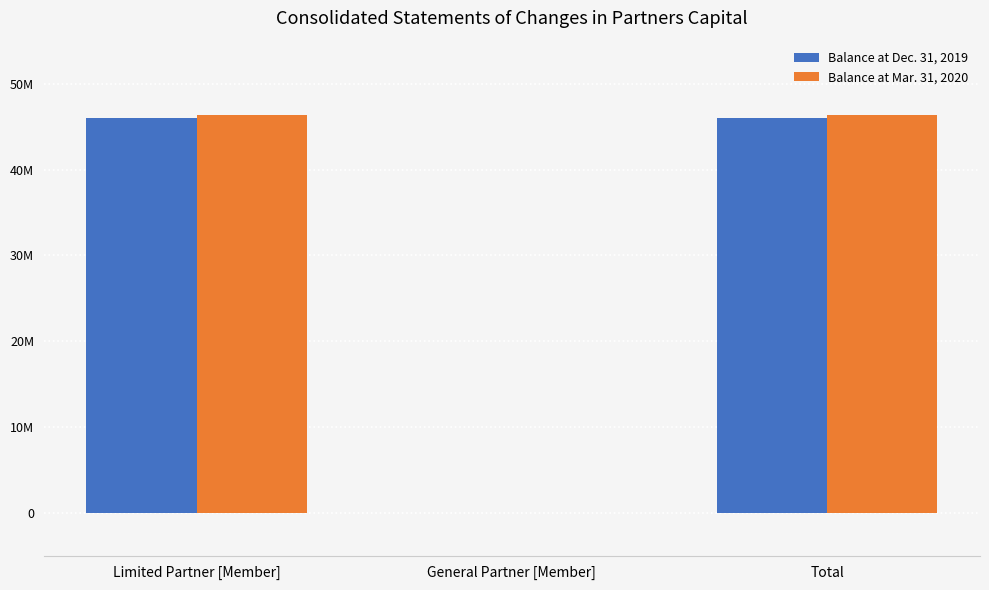

At which category is the sum across all series the highest?

Limited Partner [Member]